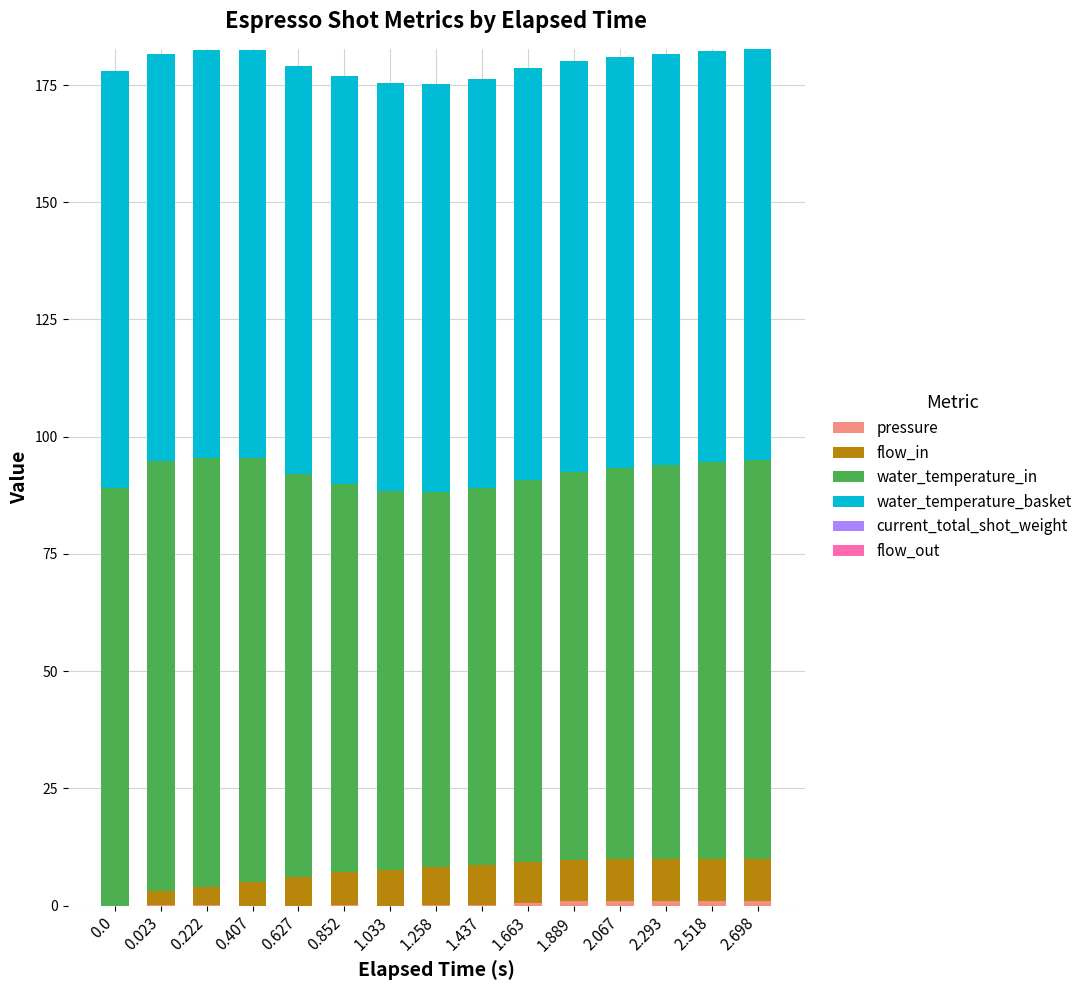

How many series are shown in this chart?

4